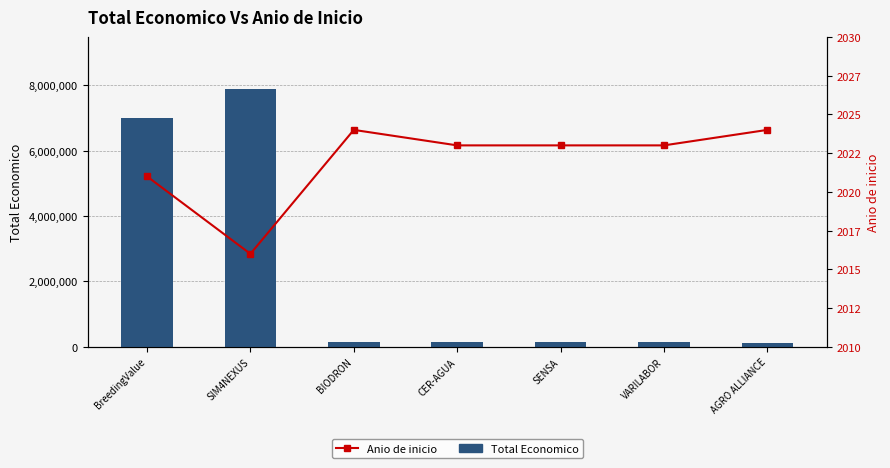

Between BIODRON and BreedingValue, which is larger?

BreedingValue